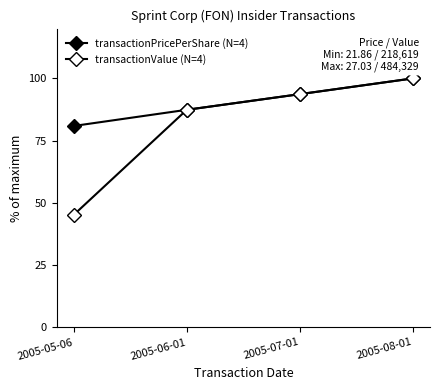

Reading right to left, what are all the values shown in this chart?

transactionPricePerShare: 100.0	93.7	87.4	80.9
transactionValue: 100.0	93.7	87.4	45.1